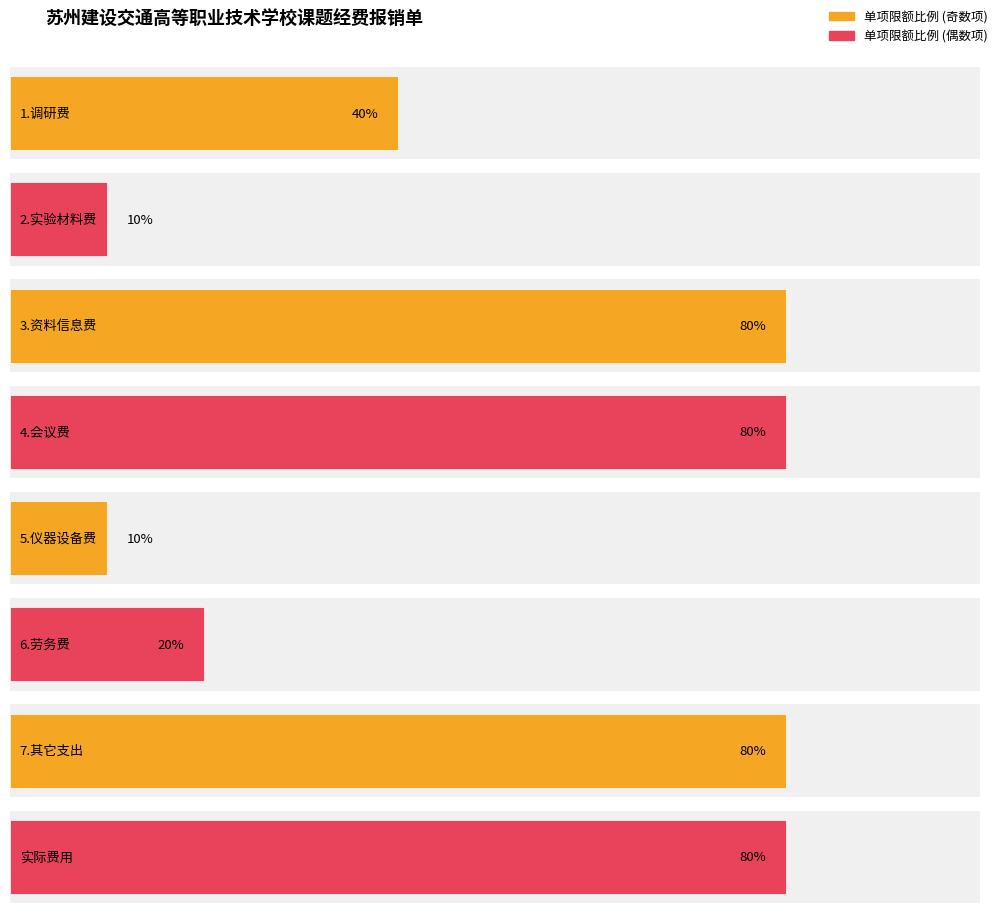

What position from the left is 2.实验材料费?

2